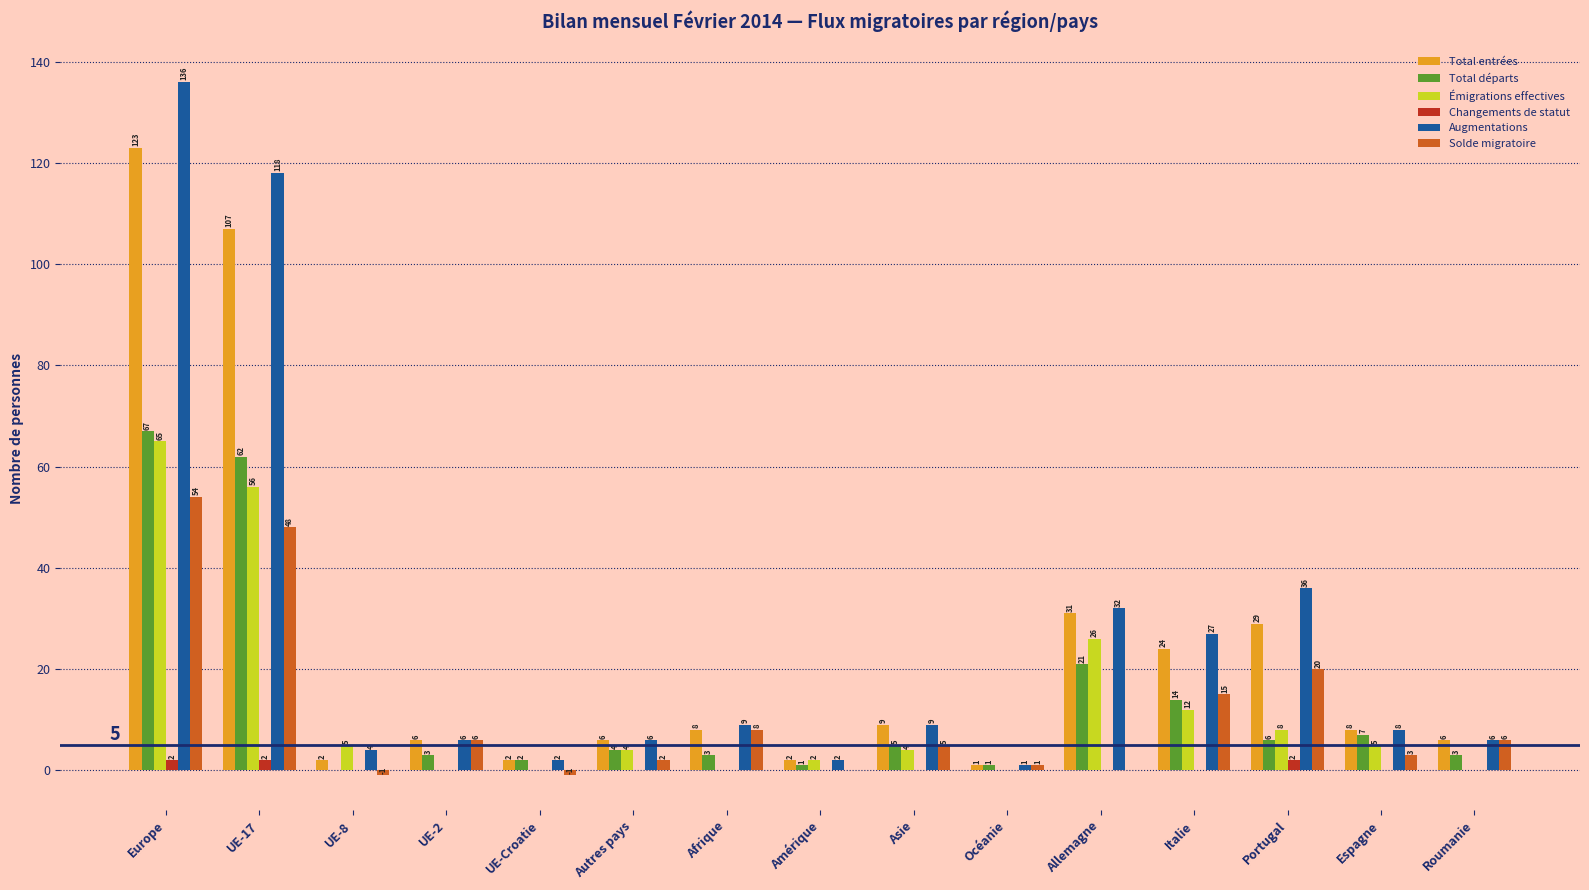

Between UE-8 and Roumanie, which series saw the biggest shift?

Solde migratoire